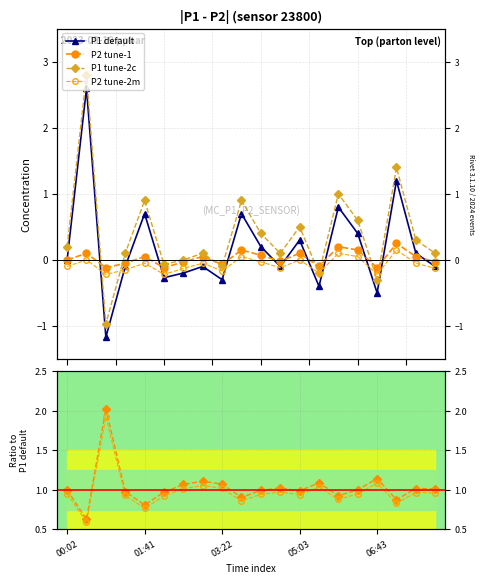

What is the average value of the P2 tune-2m series?

-0.1